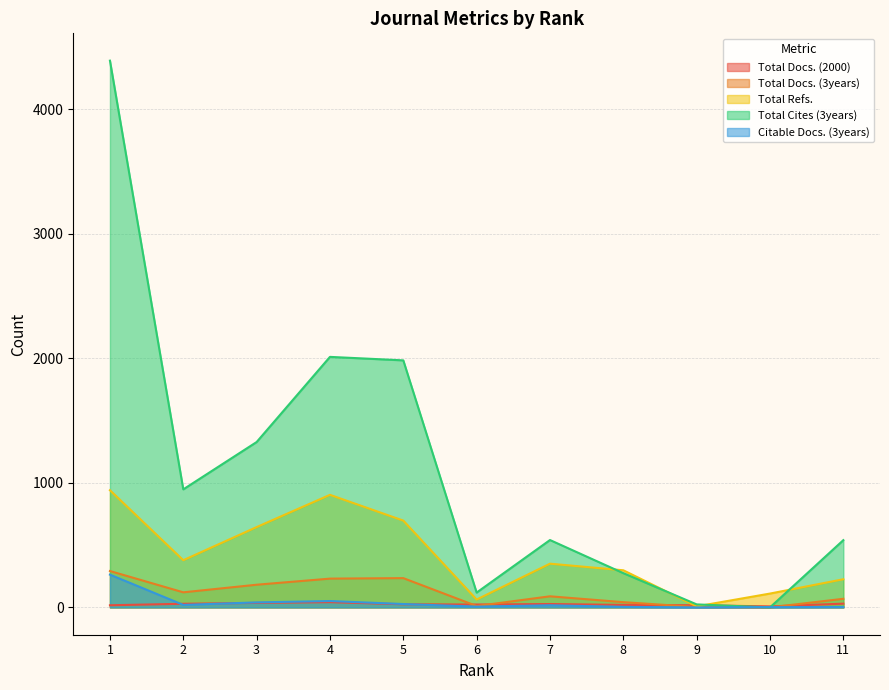

True or false: Total Docs. (3years) and Total Refs. intersect in this chart.

False